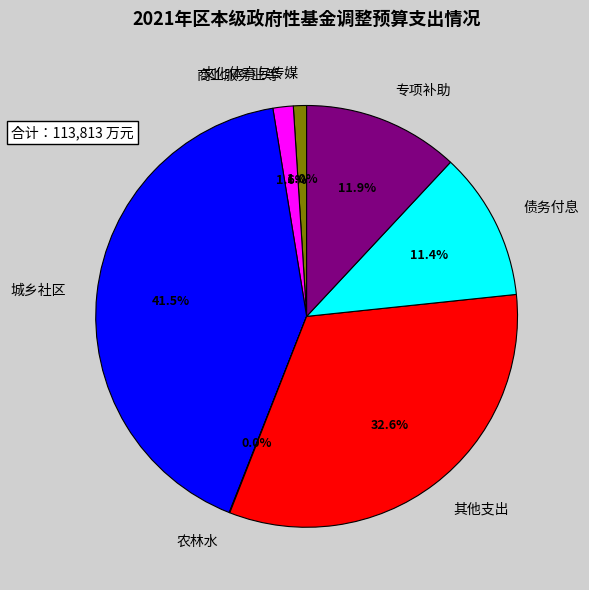

What percentage is the 其他支出 slice, to the nearest percent?

33%